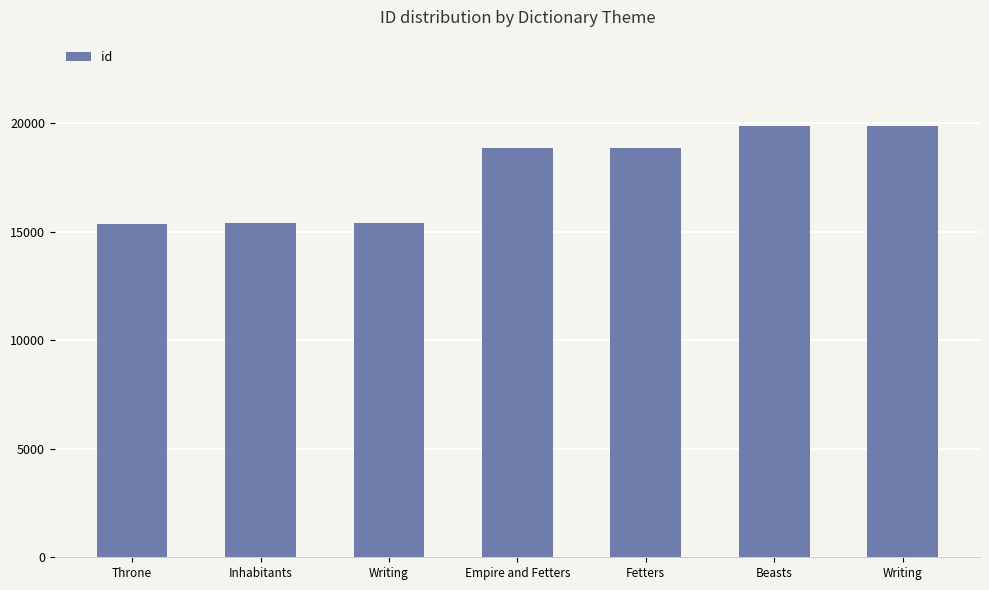

What is the label of the 5th bar from the right?

Writing